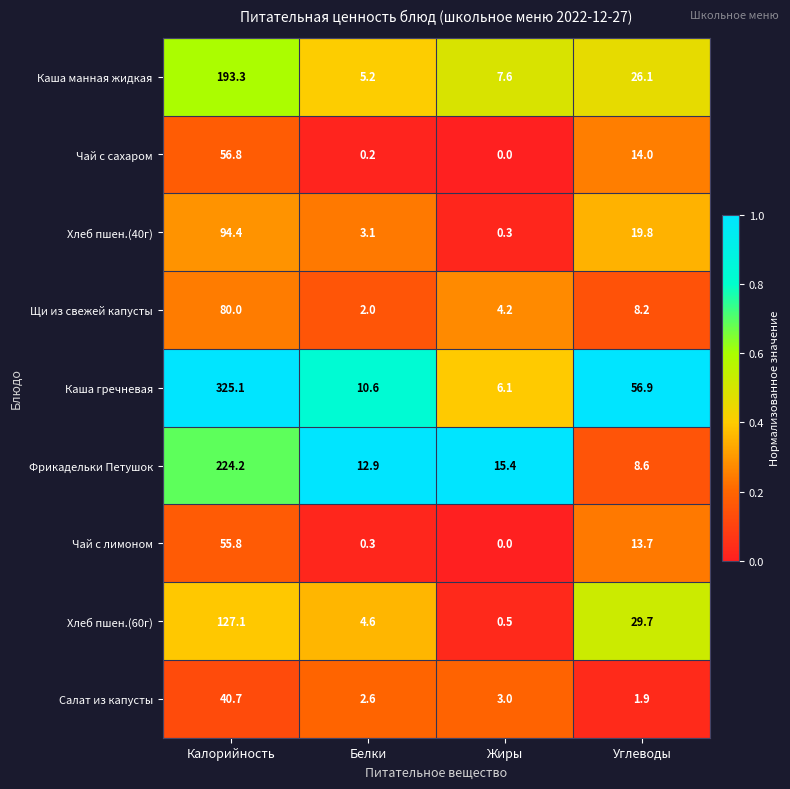

What is the difference between the maximum and minimum values in the Фрикадельки Петушок series?

215.6